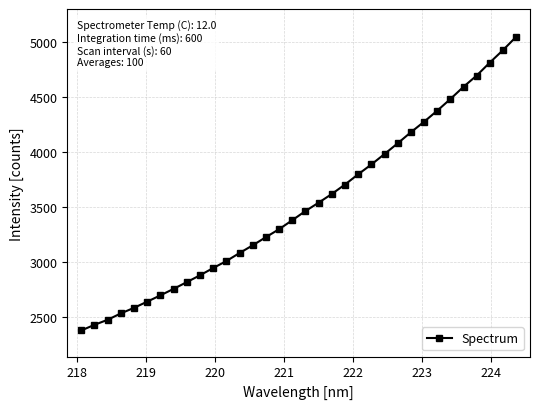

What is the difference between the maximum and second lowest values?

2620.6